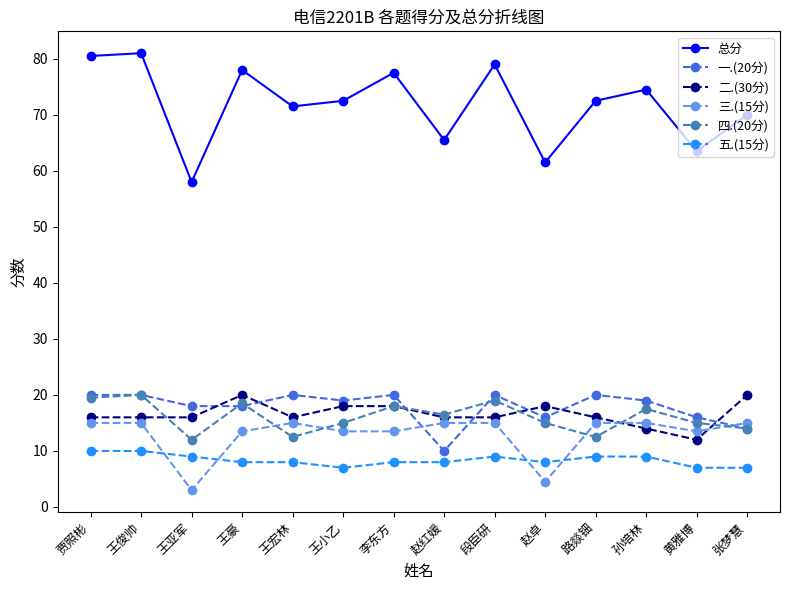

Reading left to right, extract all data points from this chart.

总分: 贾照彬=80.5	王俊帅=81.0	王亚军=58.0	王豪=78.0	王宏林=71.5	王小乙=72.5	李东方=77.5	赵红媛=65.5	段臣研=79.0	赵卓=61.5	路燚钿=72.5	孙培林=74.5	黄雅博=63.5	张梦慧=70.0
一.(20分): 贾照彬=20.0	王俊帅=20.0	王亚军=18.0	王豪=18.0	王宏林=20.0	王小乙=19.0	李东方=20.0	赵红媛=10.0	段臣研=20.0	赵卓=16.0	路燚钿=20.0	孙培林=19.0	黄雅博=16.0	张梦慧=14.0
二.(30分): 贾照彬=16.0	王俊帅=16.0	王亚军=16.0	王豪=20.0	王宏林=16.0	王小乙=18.0	李东方=18.0	赵红媛=16.0	段臣研=16.0	赵卓=18.0	路燚钿=16.0	孙培林=14.0	黄雅博=12.0	张梦慧=20.0
三.(15分): 贾照彬=15.0	王俊帅=15.0	王亚军=3.0	王豪=13.5	王宏林=15.0	王小乙=13.5	李东方=13.5	赵红媛=15.0	段臣研=15.0	赵卓=4.5	路燚钿=15.0	孙培林=15.0	黄雅博=13.5	张梦慧=15.0
四.(20分): 贾照彬=19.5	王俊帅=20.0	王亚军=12.0	王豪=18.5	王宏林=12.5	王小乙=15.0	李东方=18.0	赵红媛=16.5	段臣研=19.0	赵卓=15.0	路燚钿=12.5	孙培林=17.5	黄雅博=15.0	张梦慧=14.0
五.(15分): 贾照彬=10.0	王俊帅=10.0	王亚军=9.0	王豪=8.0	王宏林=8.0	王小乙=7.0	李东方=8.0	赵红媛=8.0	段臣研=9.0	赵卓=8.0	路燚钿=9.0	孙培林=9.0	黄雅博=7.0	张梦慧=7.0